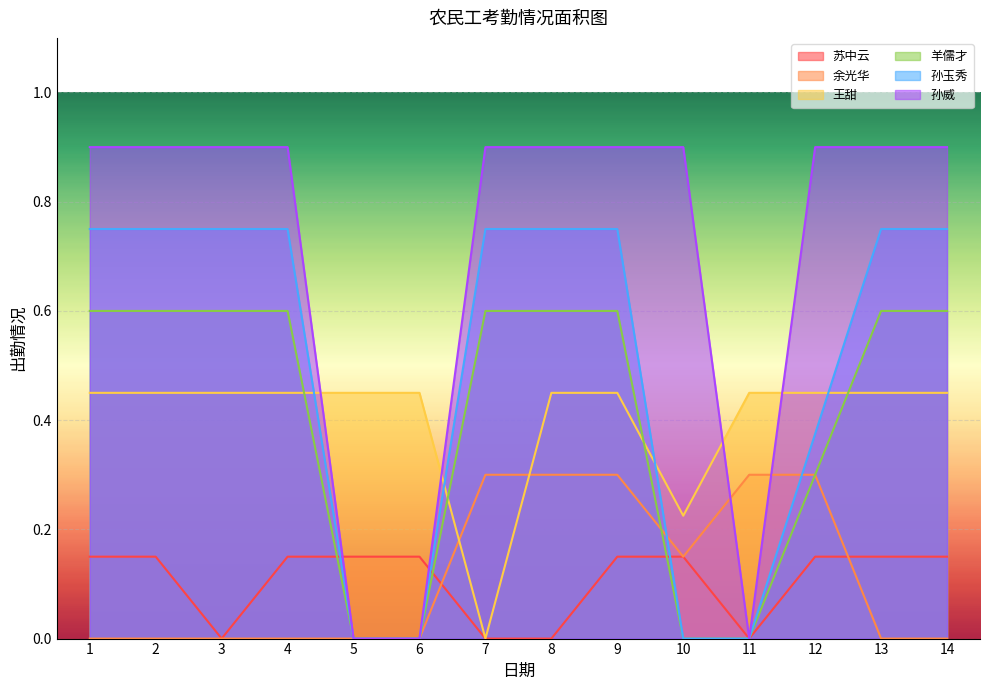

What is the difference between the maximum and minimum values in the 王甜 series?

0.4